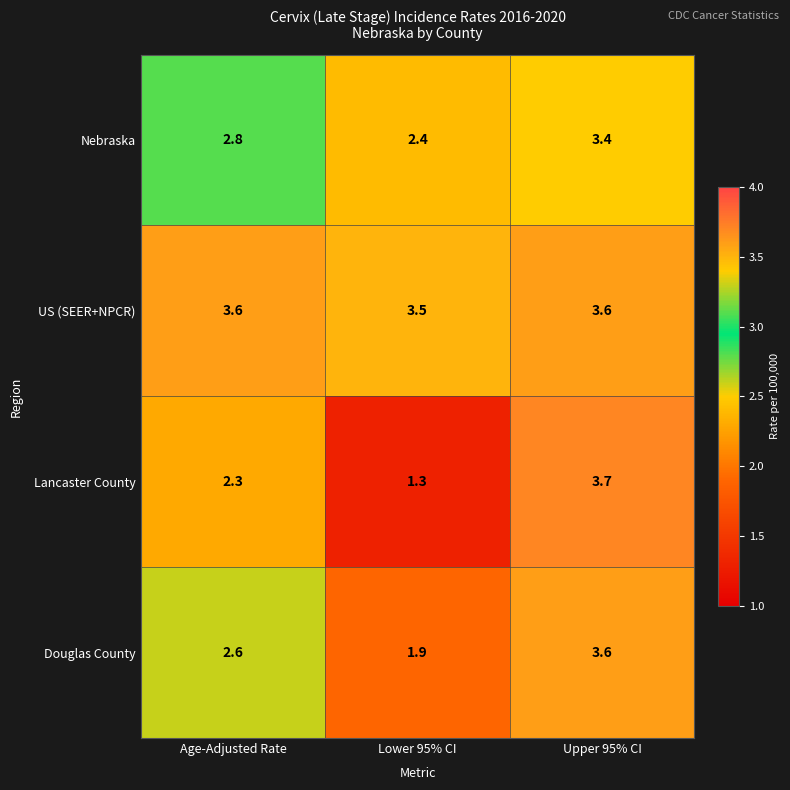

What is the minimum value shown in the chart?

1.3